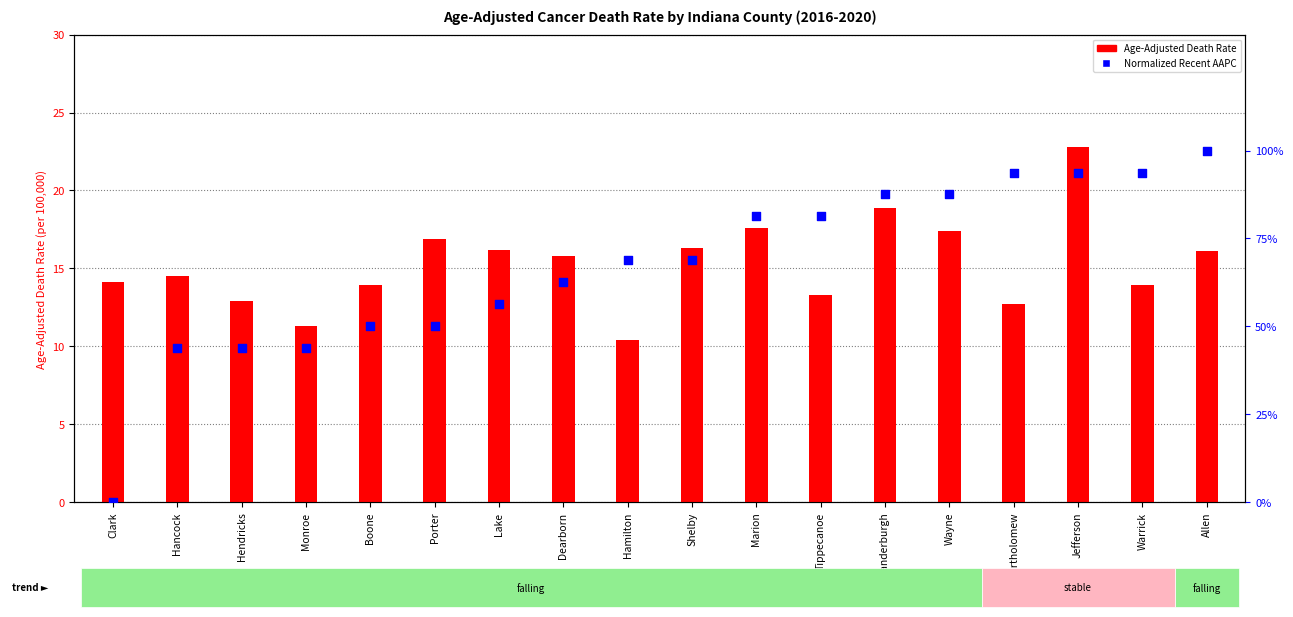

What is the total value across all series at Allen?

17.1